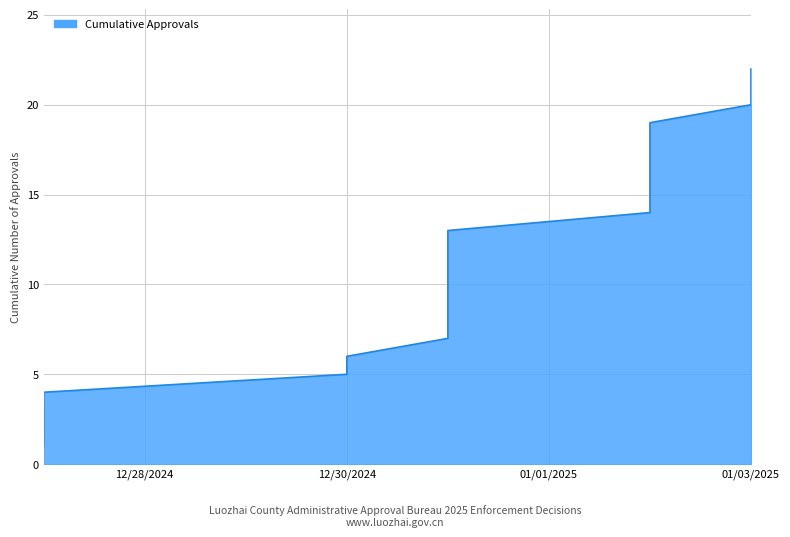

What is the average value?

12